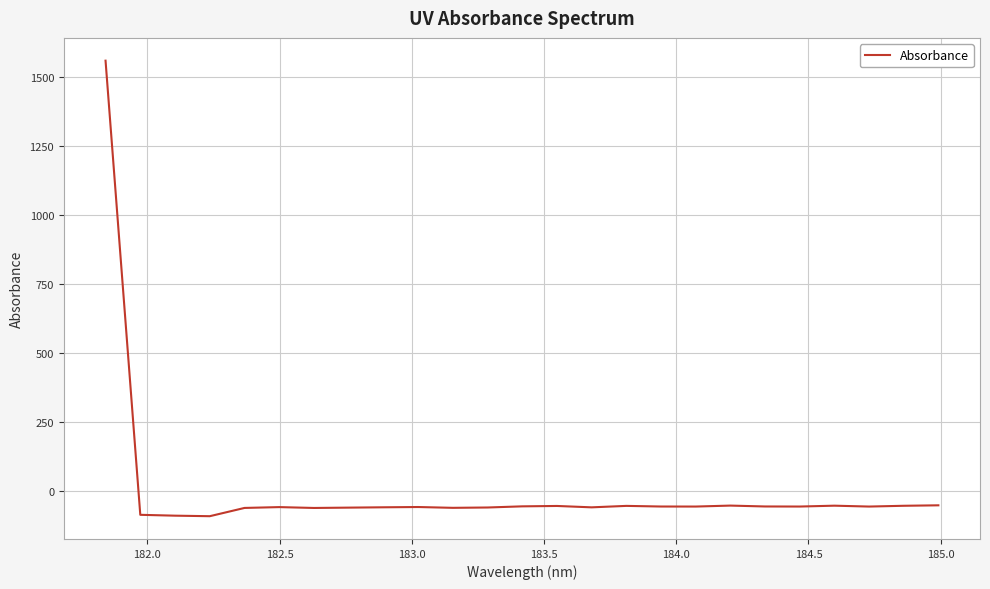

How many distinct data groups are displayed?

1